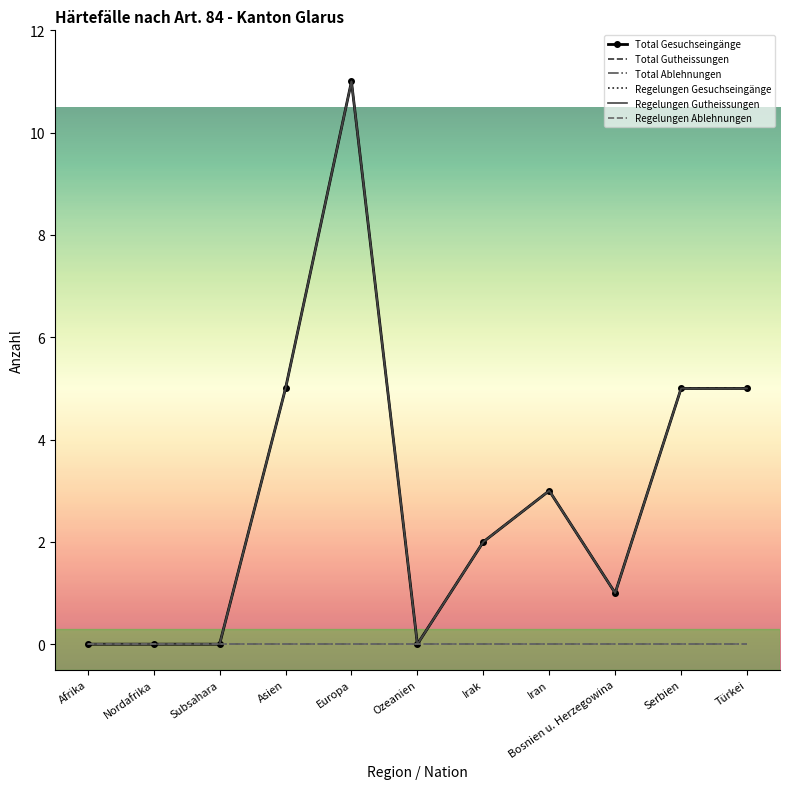

At Asien, list the series in order from smallest to largest.

Total Ablehnungen, Regelungen Ablehnungen, Total Gesuchseingänge, Total Gutheissungen, Regelungen Gesuchseingänge, Regelungen Gutheissungen